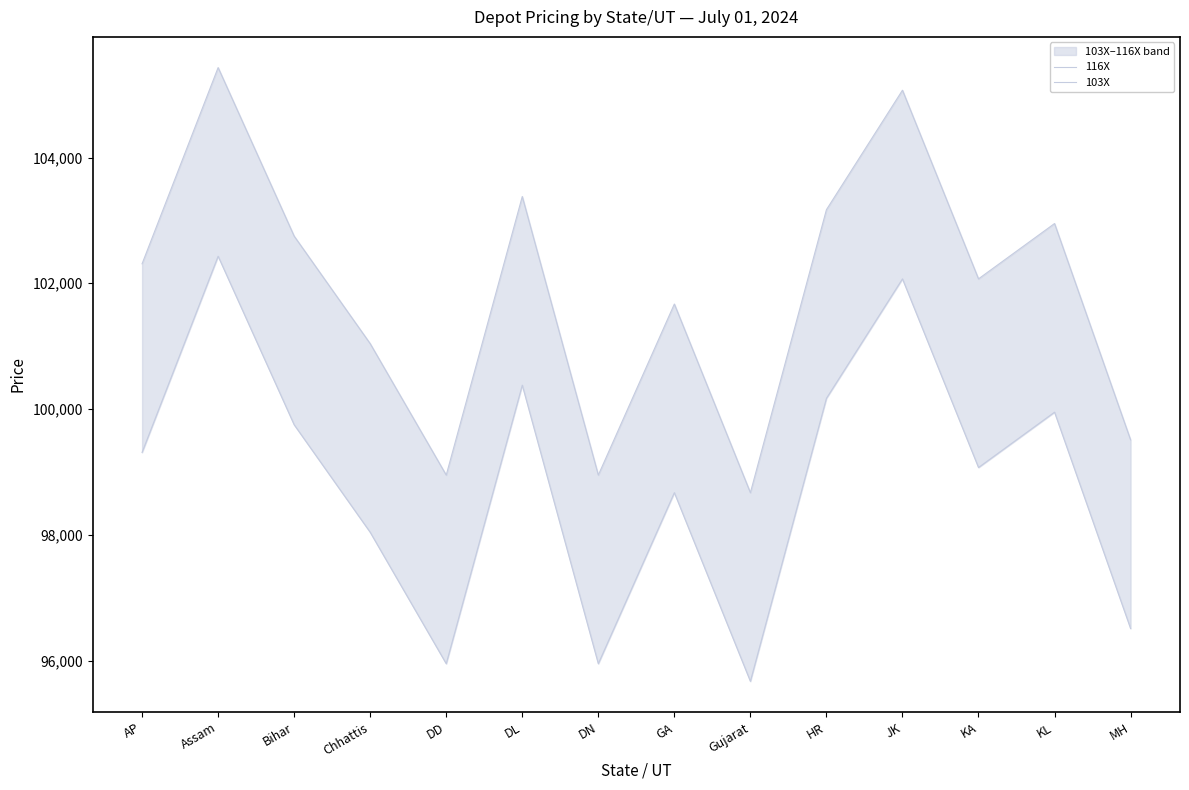

Which series has the largest total across all categories?

116X